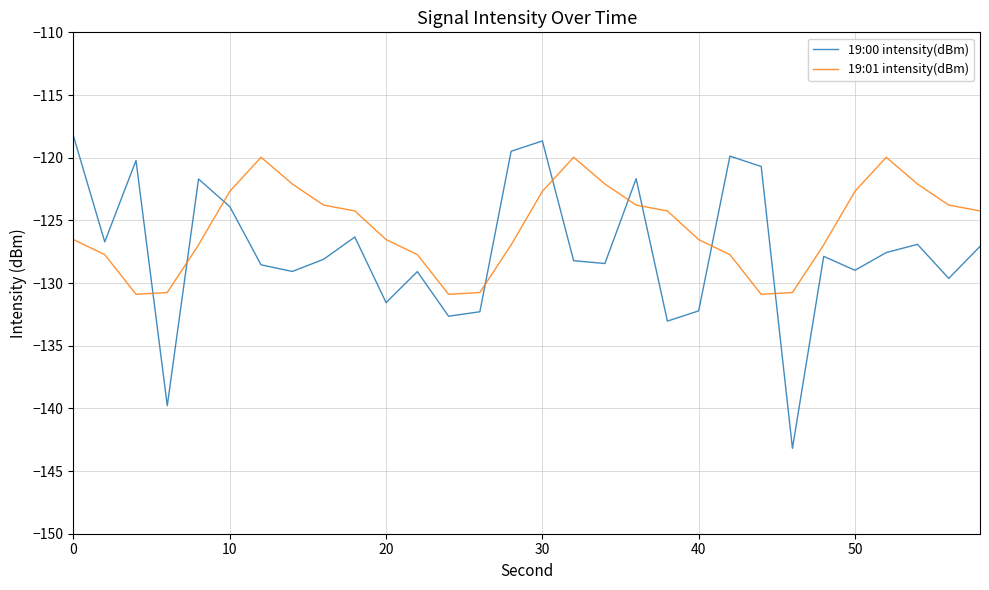

In 19:01 intensity(dBm), how many points are higher than both neighbors (excluding endpoints)?

3